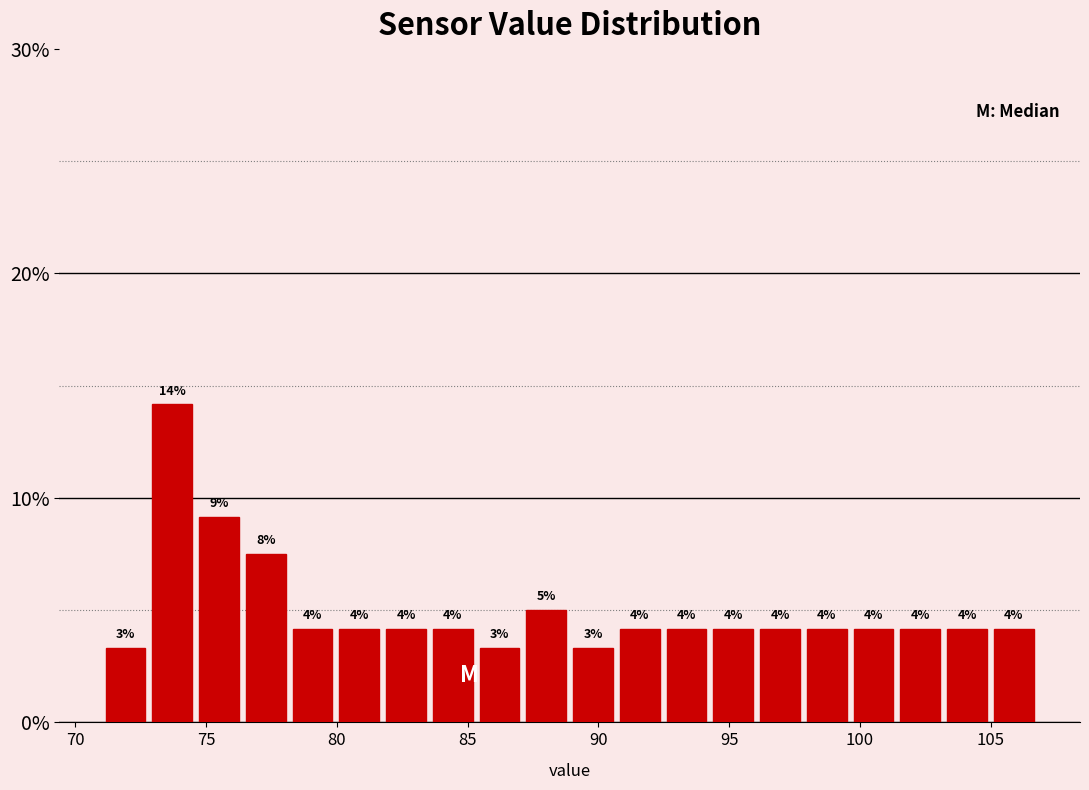

Read against the x-axis, roughly where is the centre of the tallest bar?

73.5